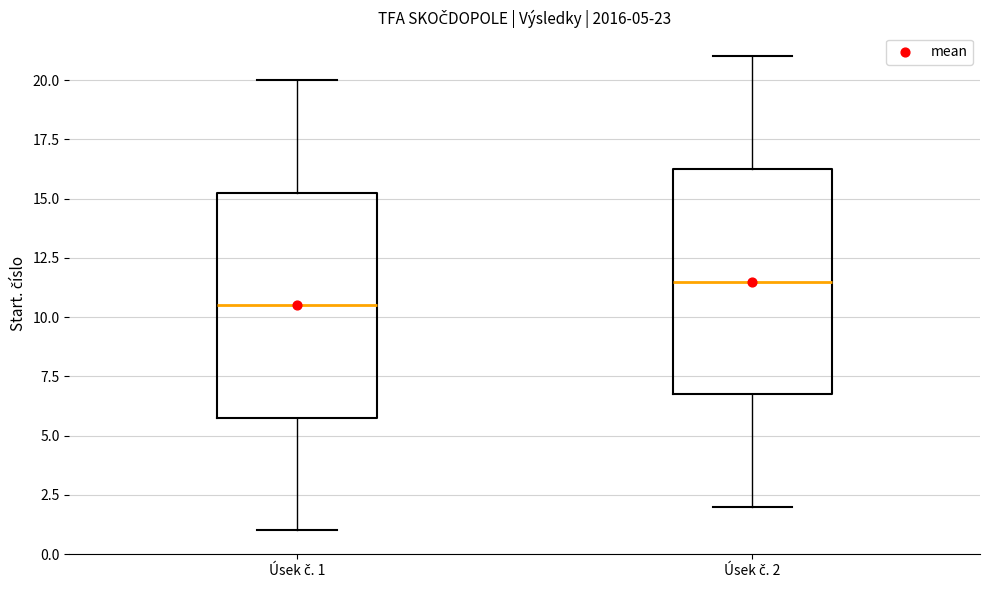

Which box's median line is the lowest?

Úsek č. 1